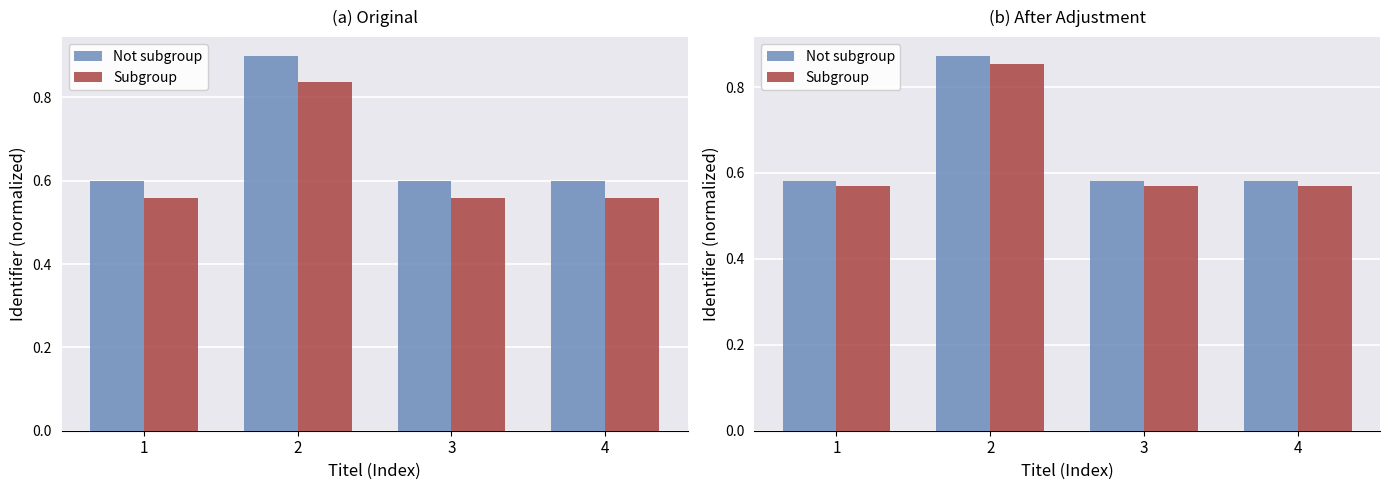

What is the sum of the Not subgroup values at 2 and 3?

1.5